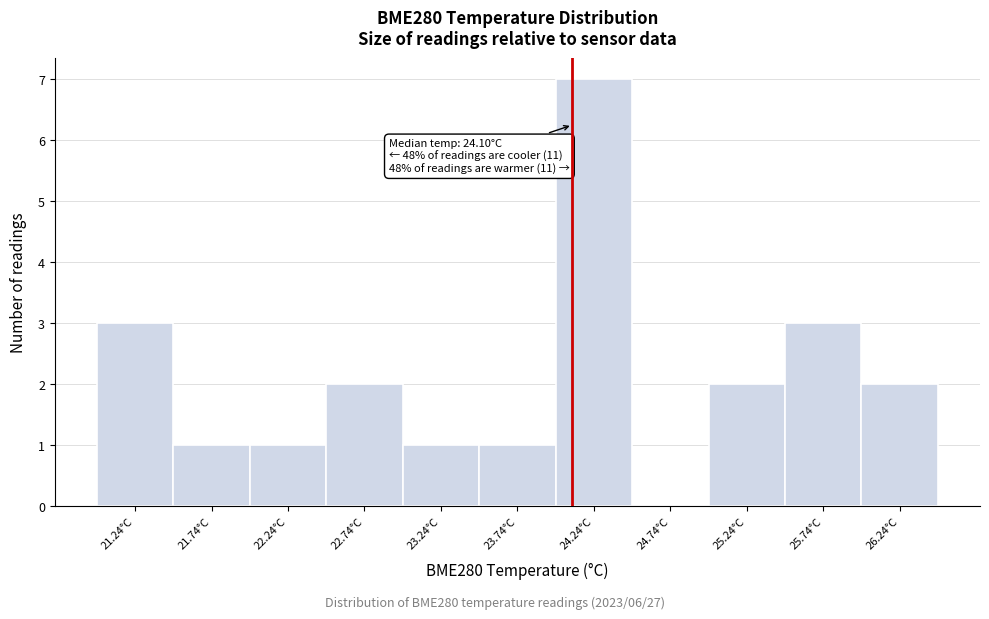

Over which range of the x-axis is the bar tallest?

23.99 to 24.49